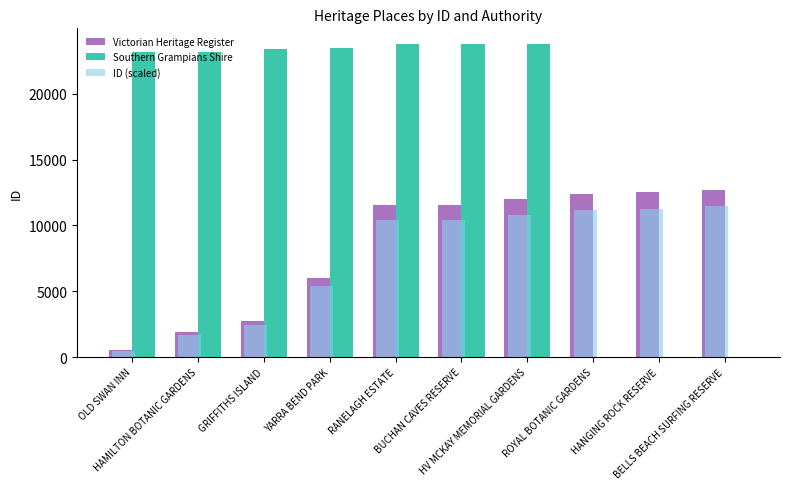

Between GRIFFITHS ISLAND and HANGING ROCK RESERVE, which series saw the biggest shift?

Southern Grampians Shire